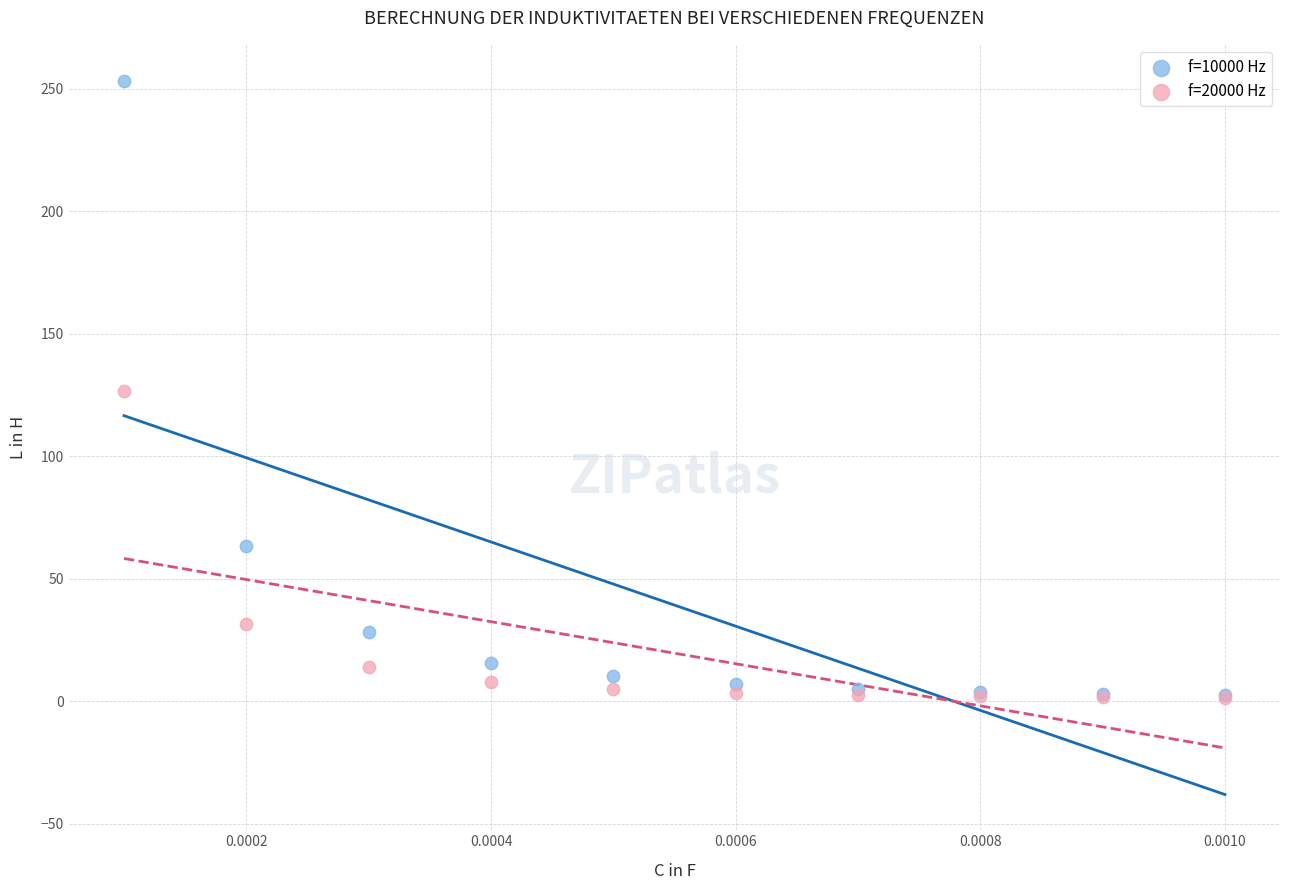

What are all the series names shown in the legend?

f=10000 Hz, f=20000 Hz